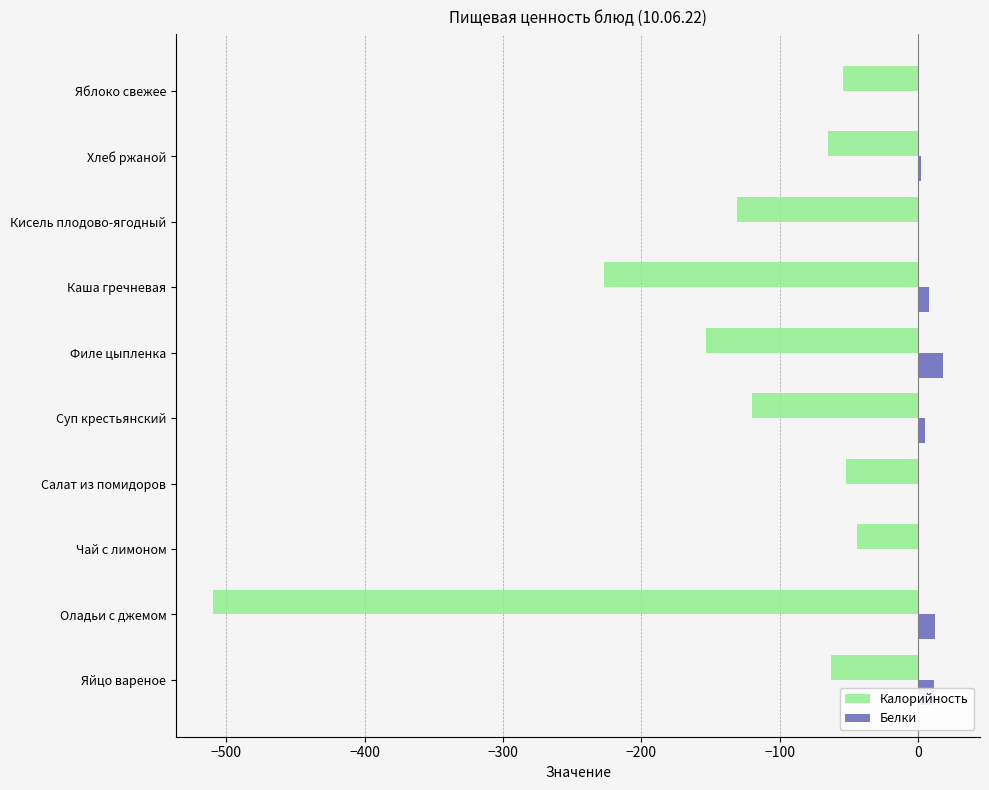

What is the sum of all Белки values?

58.6